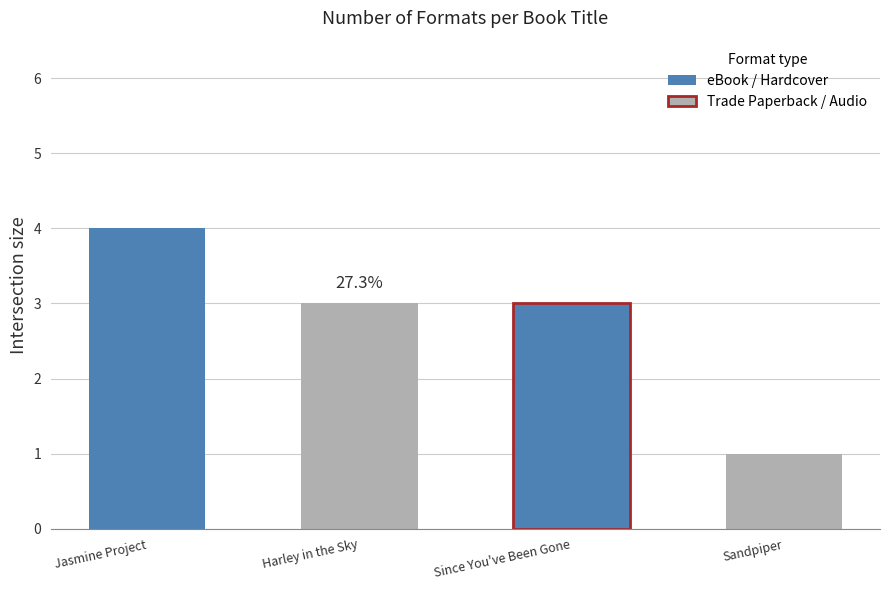

At which label is the value closest to 2?

Harley in the Sky